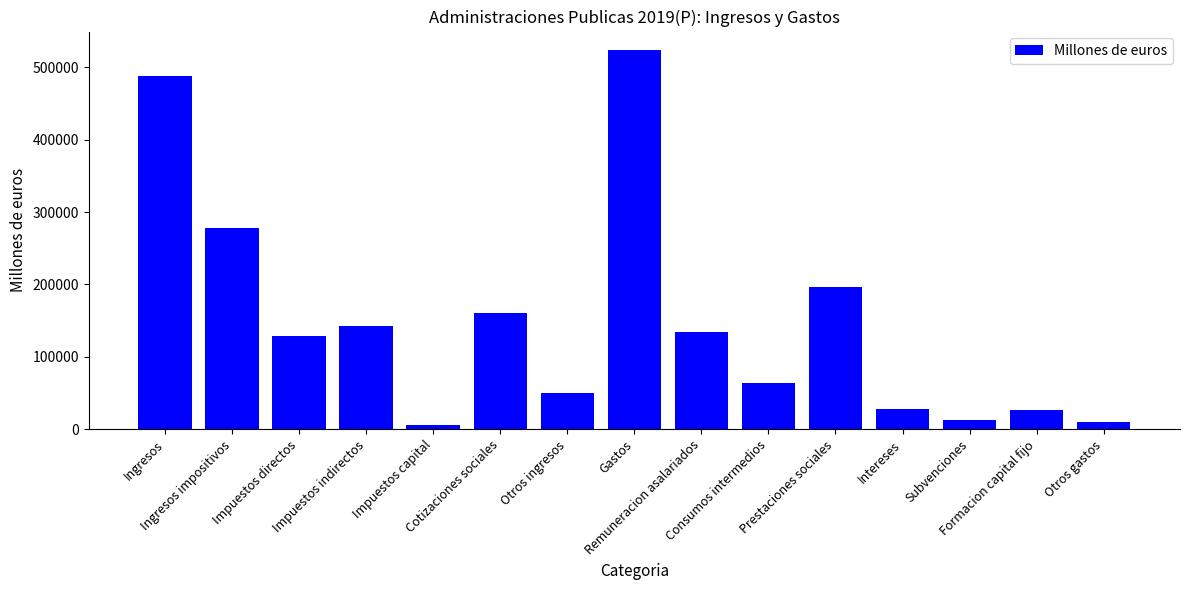

How many distinct data groups are displayed?

1